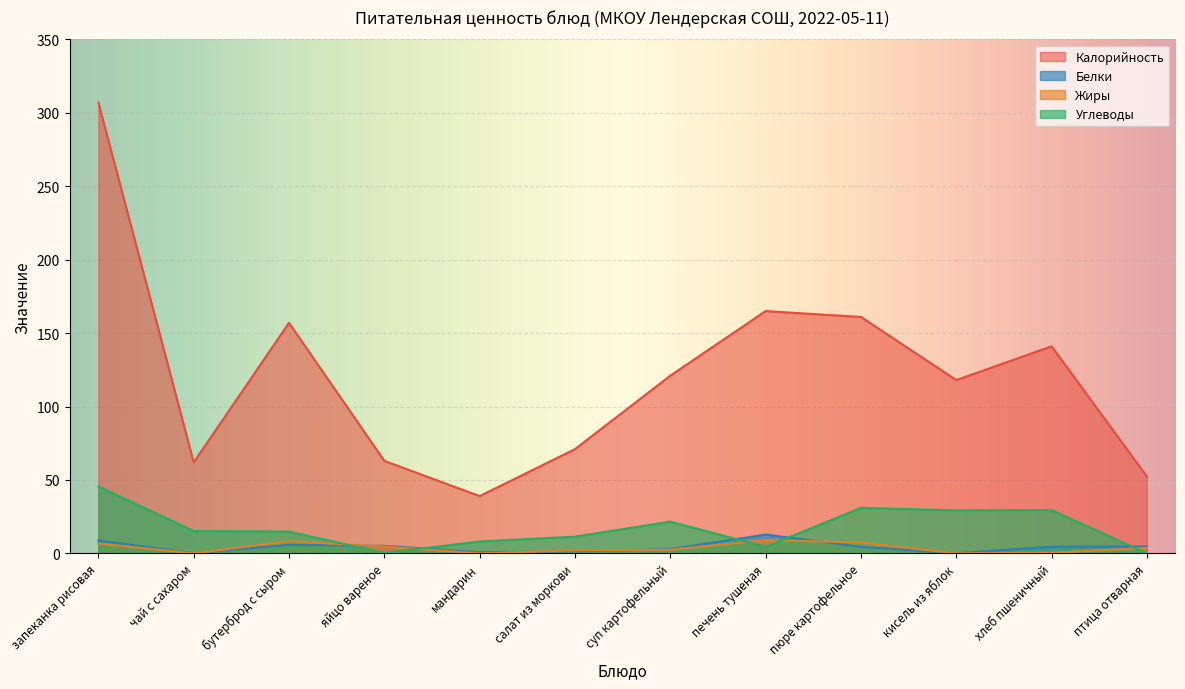

After their last crossing, which series has the higher values: Жиры or Белки?

Белки